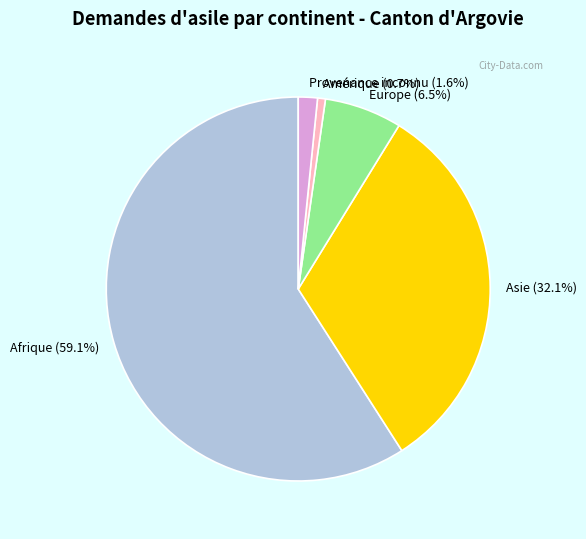

Between Asie and Amérique, which is larger?

Asie